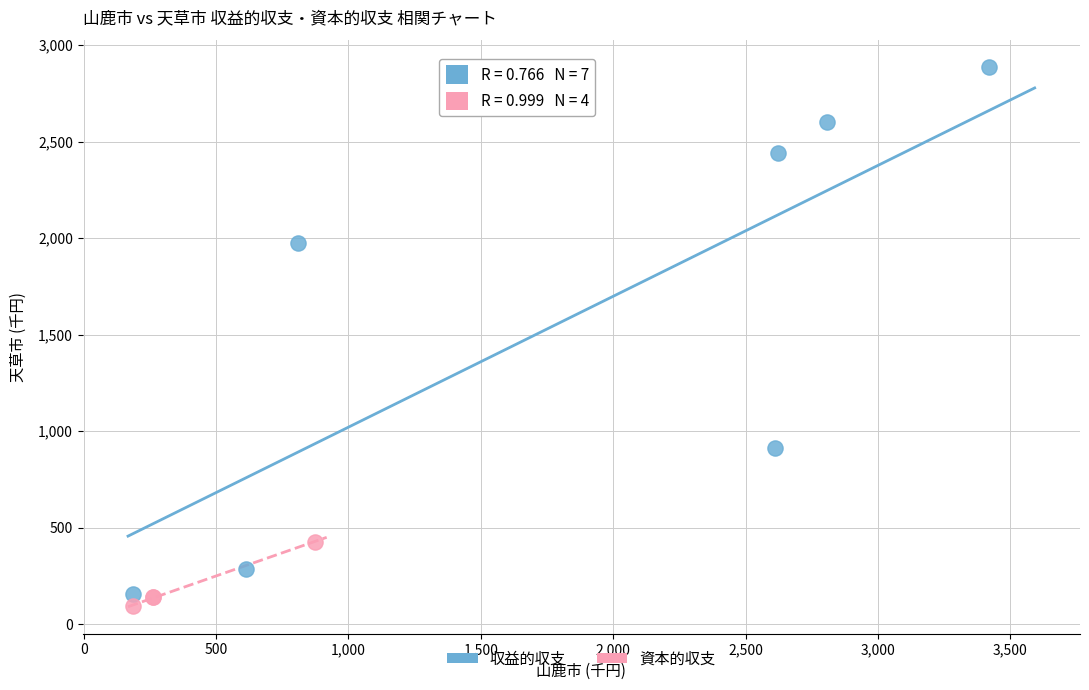

Which series reaches the maximum Y coordinate?

収益的収支